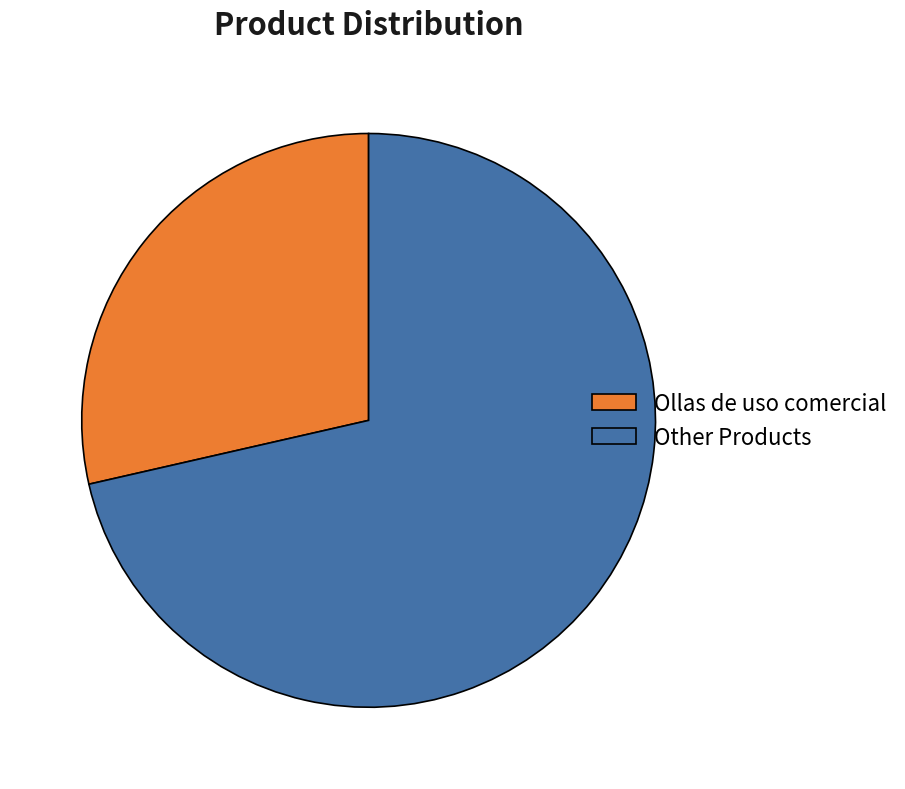

Which has a higher value, Other Products or Ollas de uso comercial?

Other Products